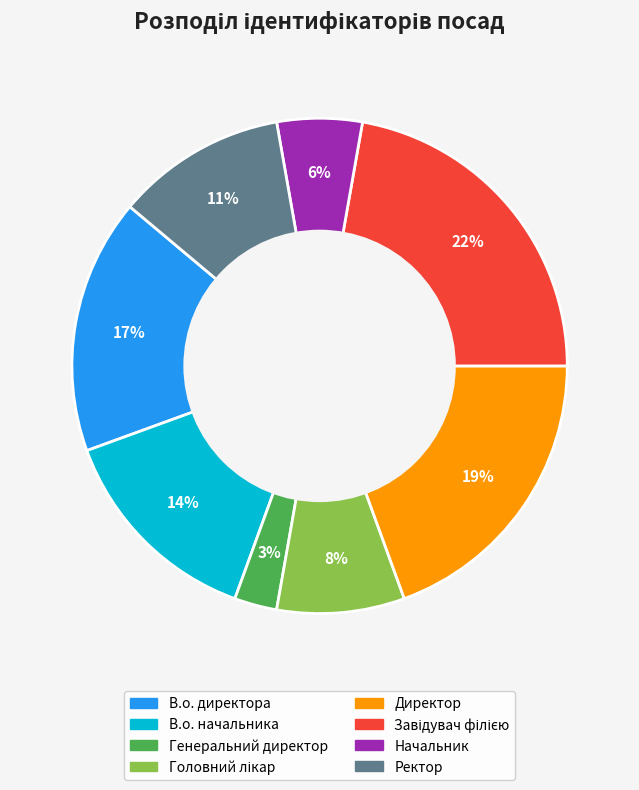

Count the number of slices in the pie.

8